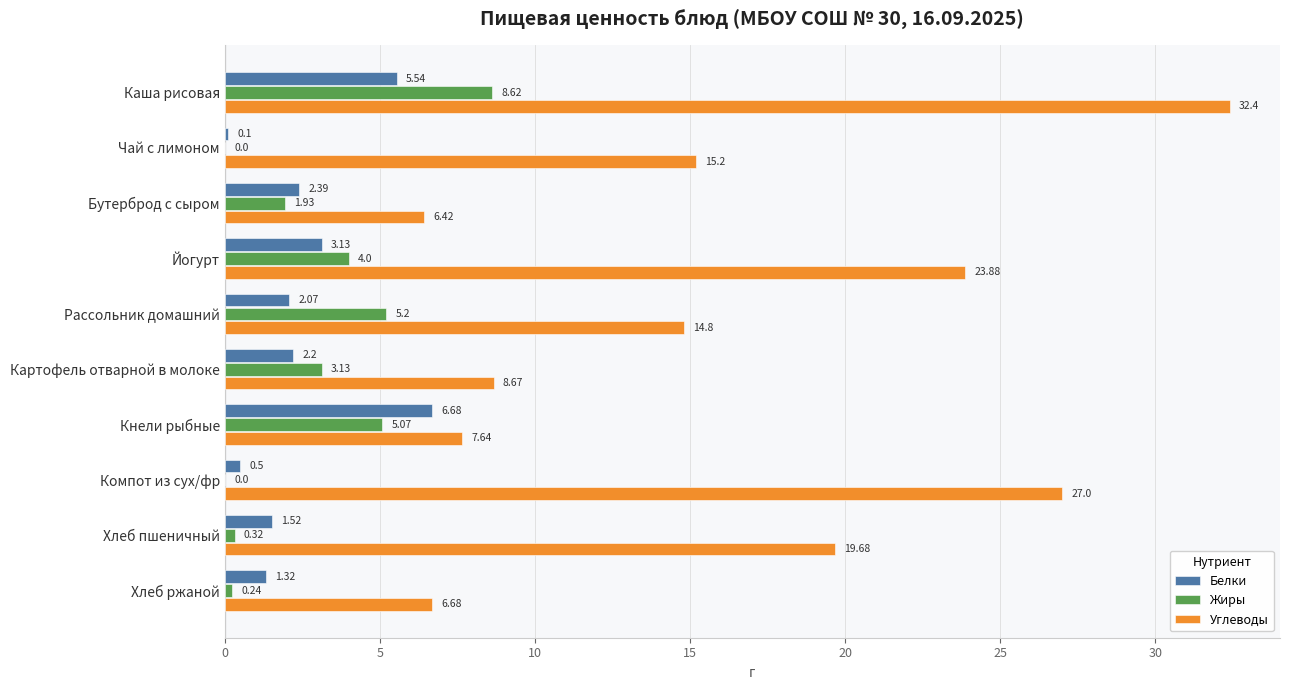

What is the sum of the Жиры values at Компот из сух/фр and Рассольник домашний?

5.2